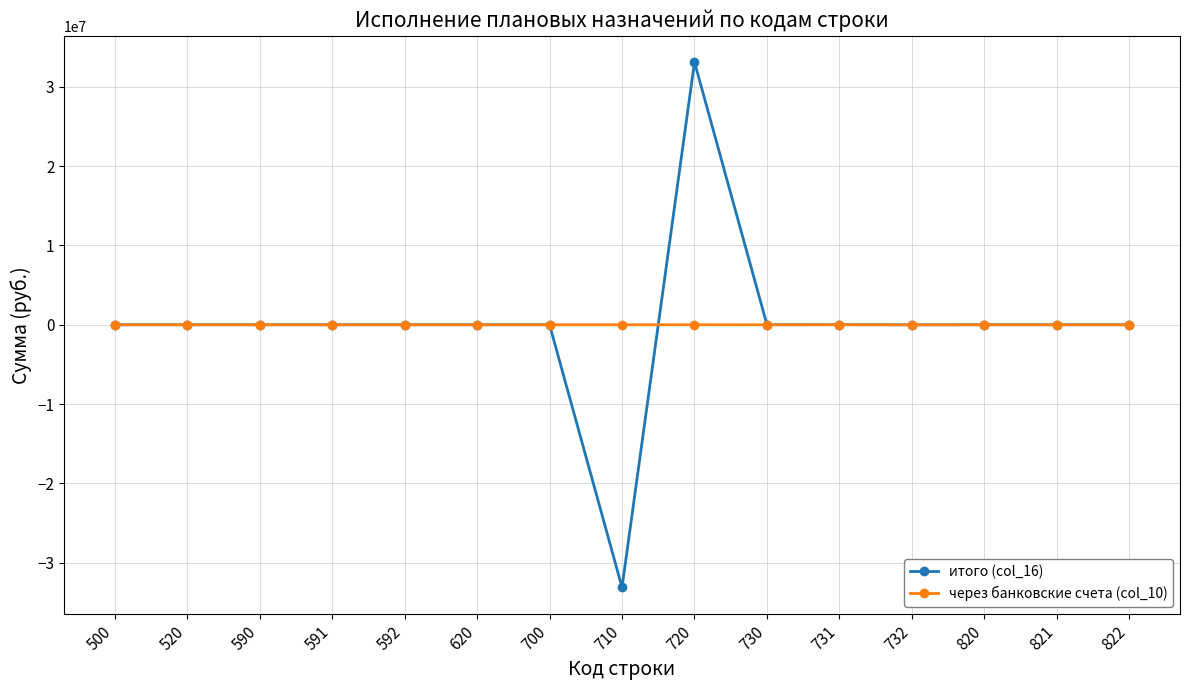

What are all the series names shown in the legend?

итого (col_16), через банковские счета (col_10)